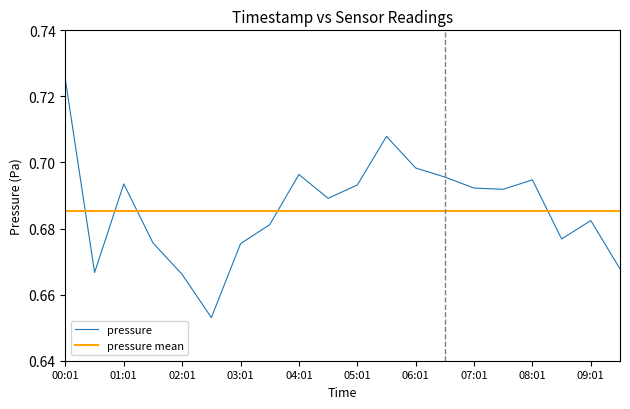

Which series has the largest range (max minus min)?

pressure